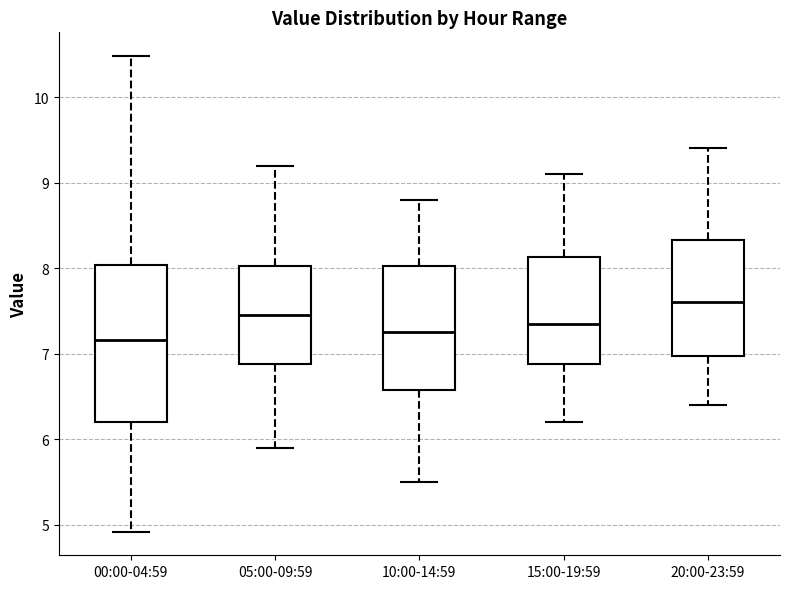

Reading left to right, read every box against the y-axis: the position of its median line, the range the box covers, and the ends of its whiskers. The values are not printed on the chart, so give them approximately, as read against the axis.

00:00-04:59: median 7.2, box 6.2 to 8.0, whiskers 4.9 to 10.5
05:00-09:59: median 7.5, box 6.9 to 8.0, whiskers 5.9 to 9.2
10:00-14:59: median 7.3, box 6.6 to 8.0, whiskers 5.5 to 8.8
15:00-19:59: median 7.4, box 6.9 to 8.1, whiskers 6.2 to 9.1
20:00-23:59: median 7.6, box 7.0 to 8.3, whiskers 6.4 to 9.4